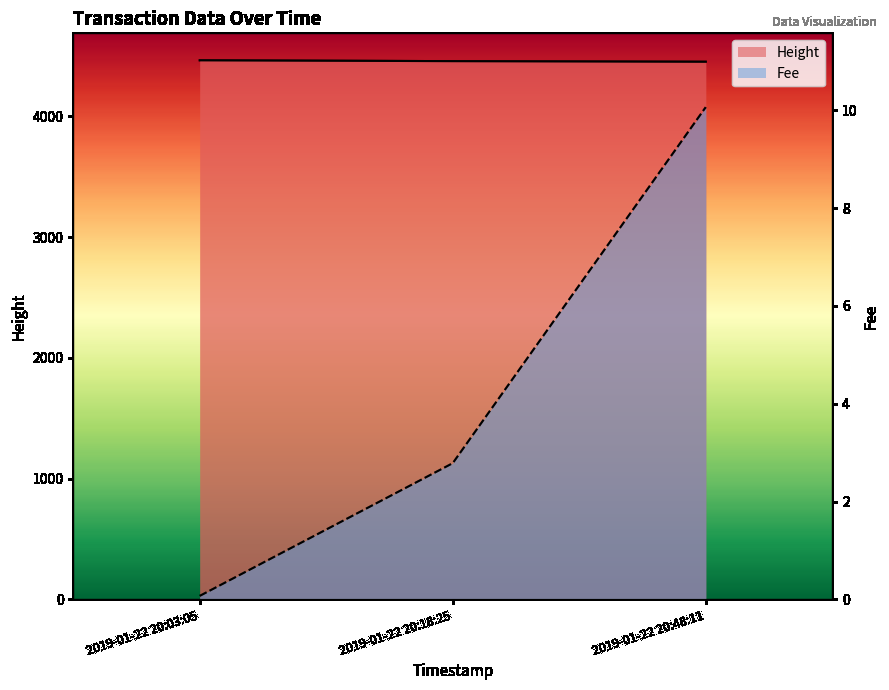

Count the Height values in the range 4451 to 4463.

3